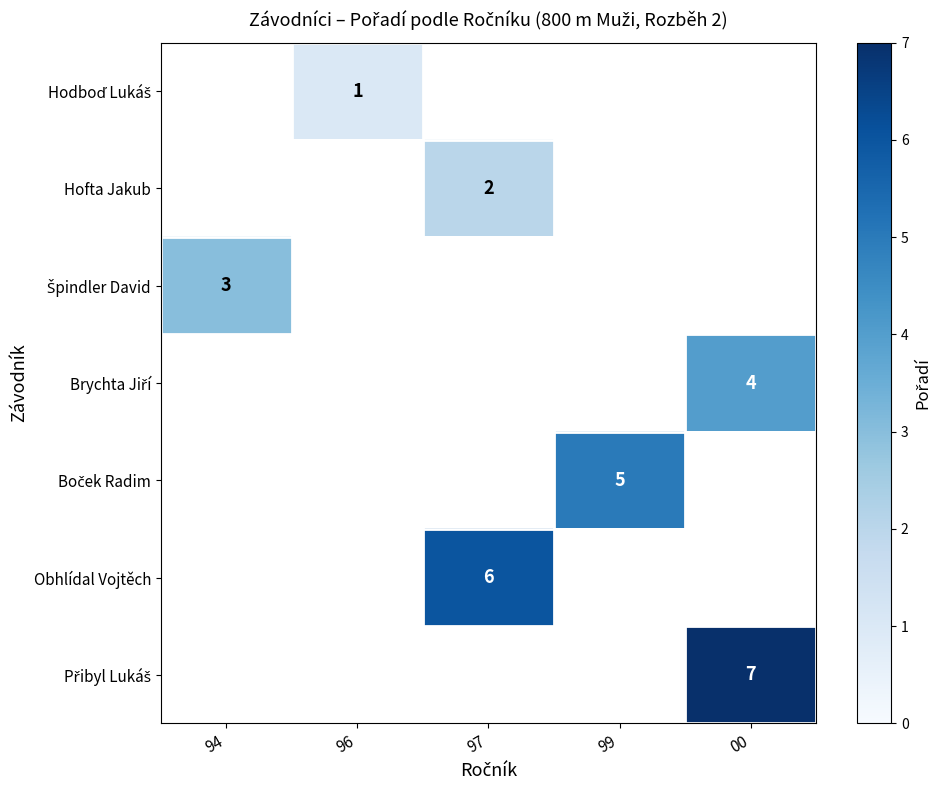

Is it true that Hofta Jakub equals 3 at 97?

False